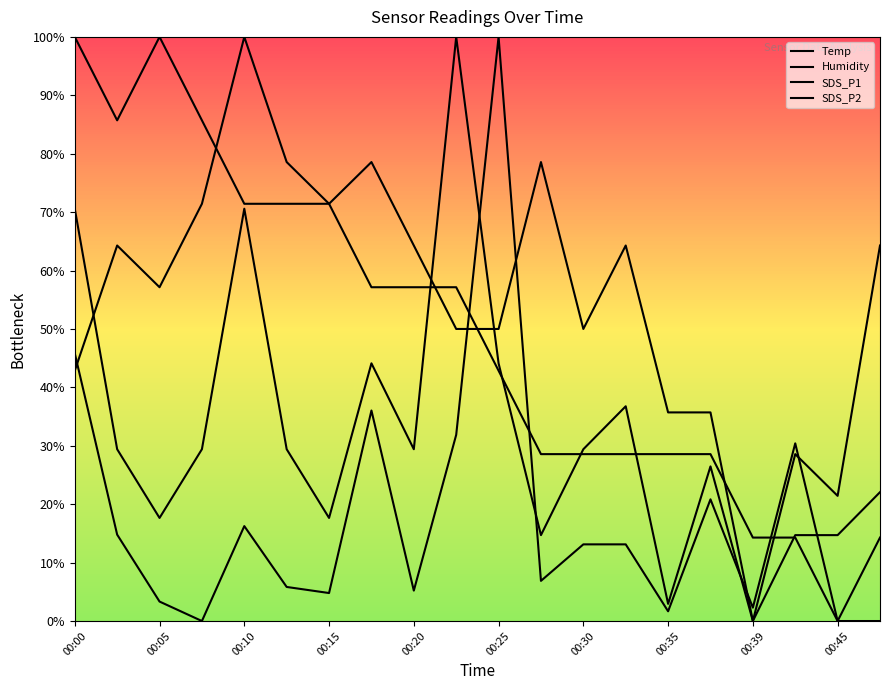

Which series has the largest total across all categories?

Humidity